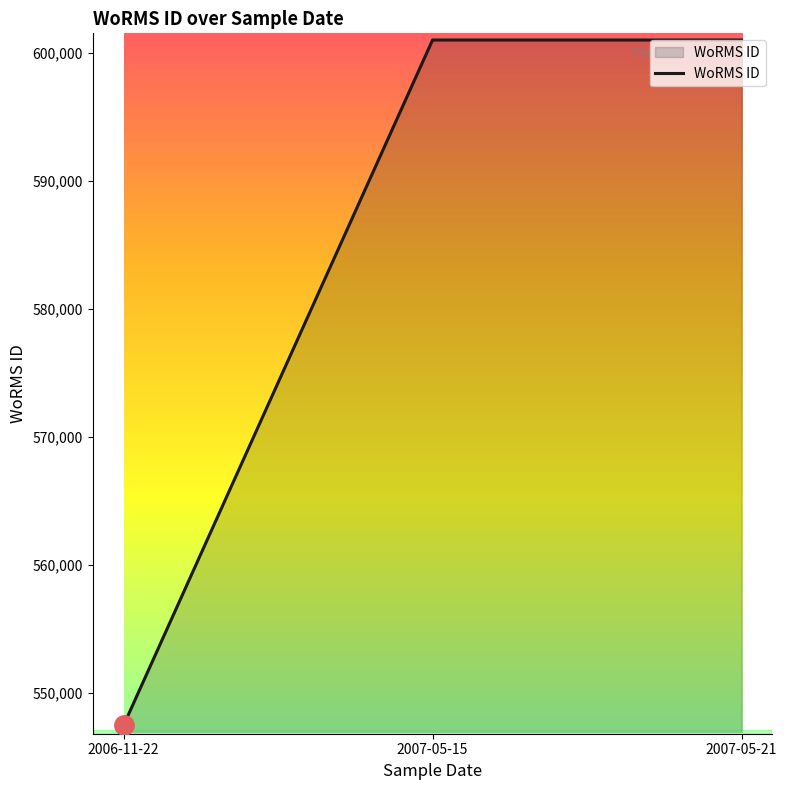

Reading left to right, transcribe all the data shown in this chart.

547449	600979	600979